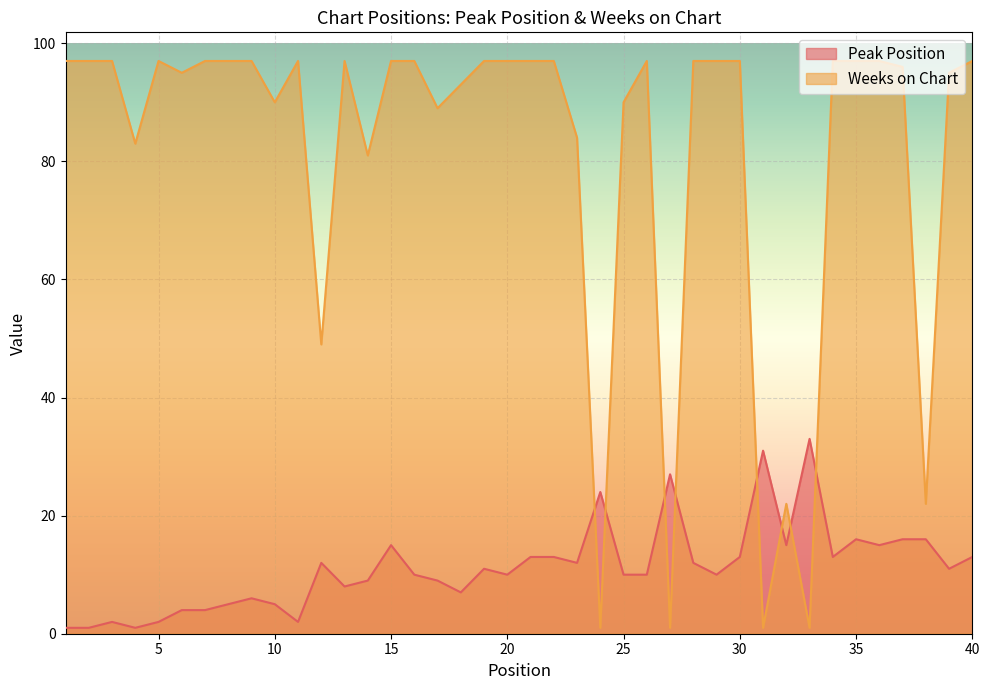

True or false: Peak Position has a value of 1 at 4.

True